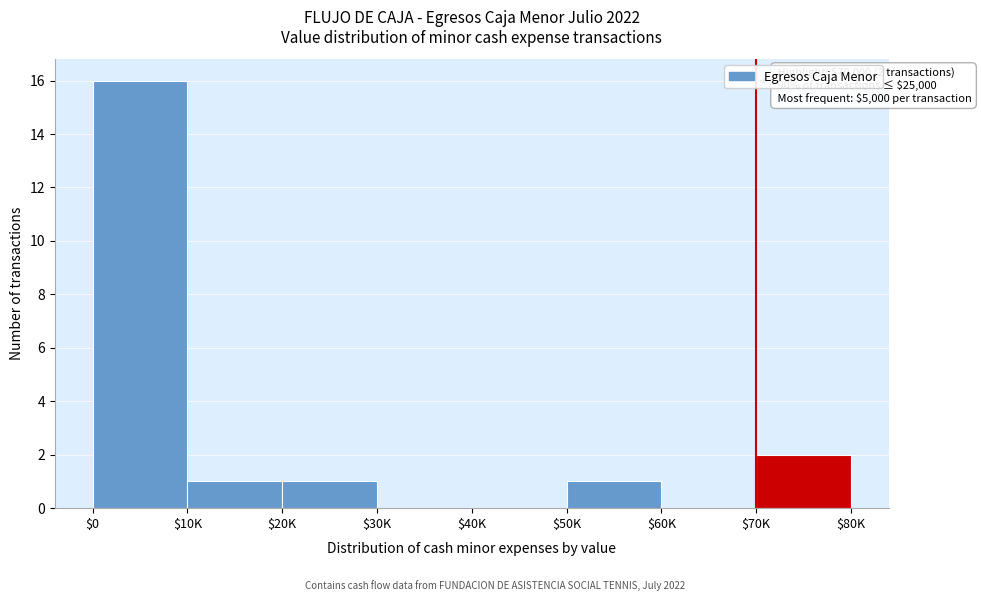

What is the maximum value shown in the chart?

16